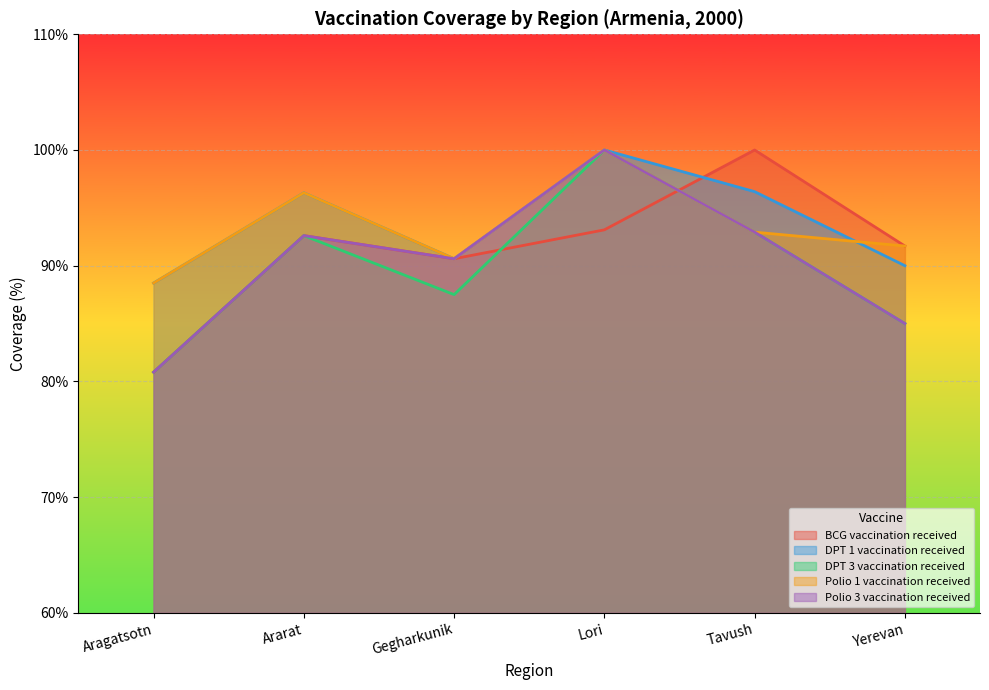

What value does the DPT 3 vaccination received series have at Tavush?

92.9